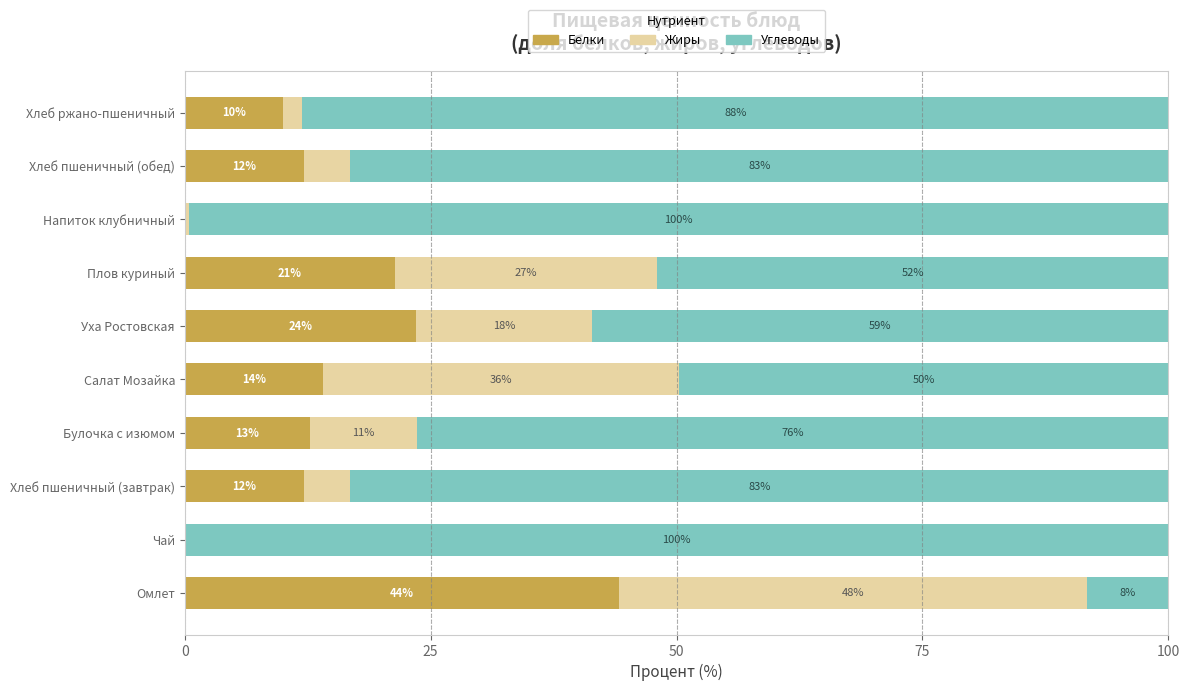

What are all the series names shown in the legend?

Белки, Жиры, Углеводы